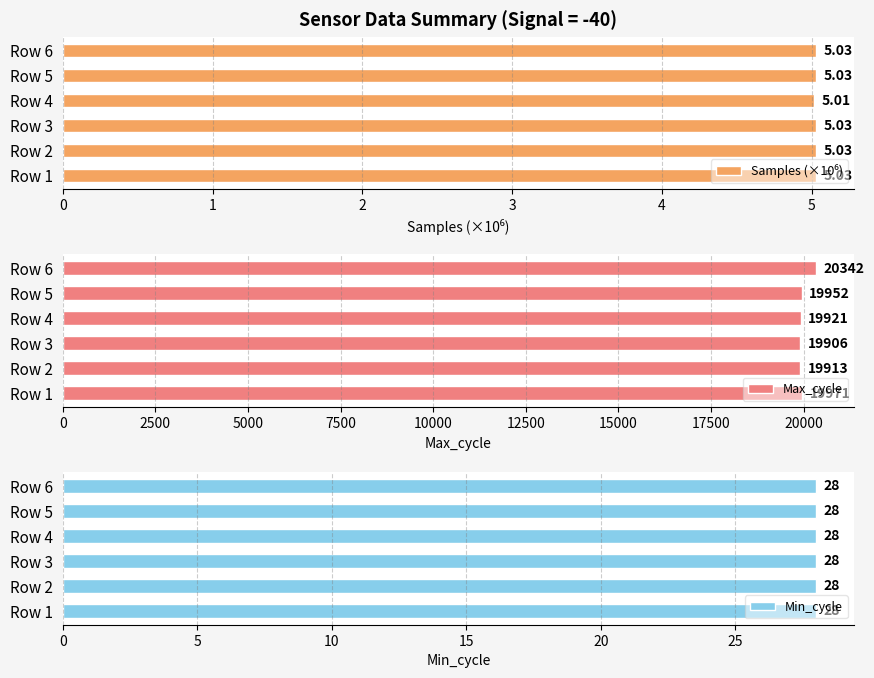

What is the sum of all Max_cycle values?

120005